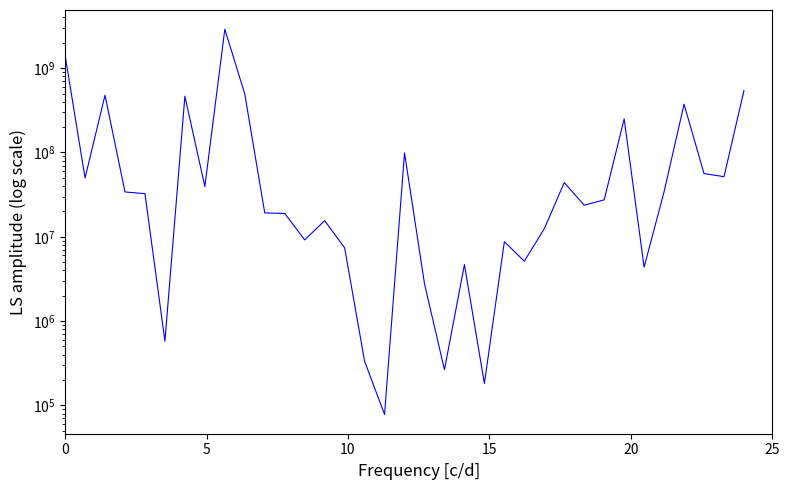

How many points are higher than both their immediate neighbors (excluding endpoints)?

10